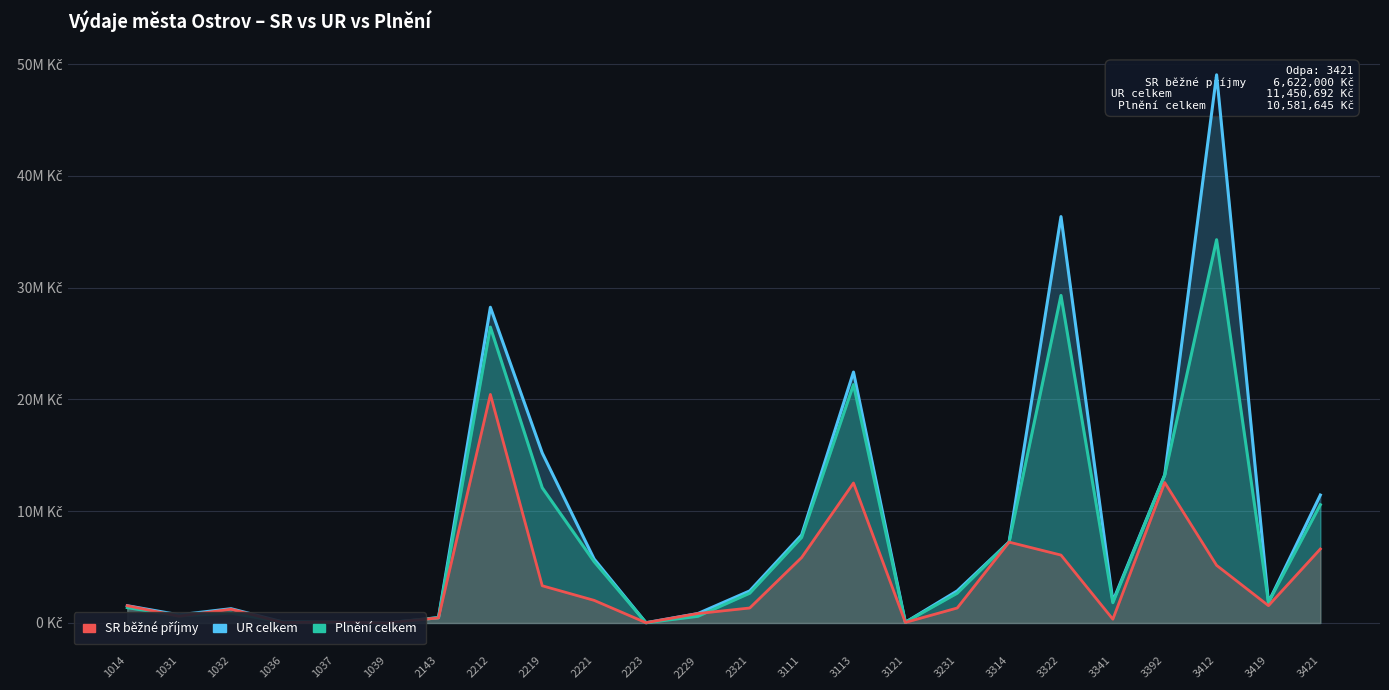

Reading left to right, extract all data points from this chart.

UR celkem: 1014=1545000.0	1031=729725.0	1032=1278600.0	1036=89534.0	1037=80000.0	1039=3000.0	2143=483000.0	2212=28254000.0	2219=15210000.0	2221=5725000.0	2223=25000.0	2229=845000.0	2321=2871440.0	3111=7880490.0	3113=22454534.3	3121=62000.0	3231=2871440.0	3314=7255388.0	3322=36366764.0	3341=1945737.0	3392=13264647.2	3412=49053400.0	3419=1850000.0	3421=11450692.0
Plnění celkem: 1014=1377841.0	1031=636012.3	1032=882969.2	1036=88827.0	1037=67883.4	1039=2563.0	2143=467467.0	2212=26479002.5	2219=12099520.8	2221=5491485.0	2223=22425.0	2229=597601.4	2321=2668631.8	3111=7658847.4	3113=21332837.2	3121=62000.0	3231=2668631.8	3314=7242378.0	3322=29311149.2	3341=1815873.8	3392=13230606.2	3412=34298361.3	3419=1850000.0	3421=10581645.1
SR běžné příjmy: 1014=1545000.0	1031=605000.0	1032=1234000.0	1036=41000.0	1037=80000.0	1039=3000.0	2143=453000.0	2212=20453000.0	2219=3330000.0	2221=2025000.0	2223=25000.0	2229=845000.0	2321=1342000.0	3111=5858000.0	3113=12528000.0	3121=50000.0	3231=1342000.0	3314=7236000.0	3322=6077000.0	3341=338000.0	3392=12568000.0	3412=5159000.0	3419=1550000.0	3421=6622000.0